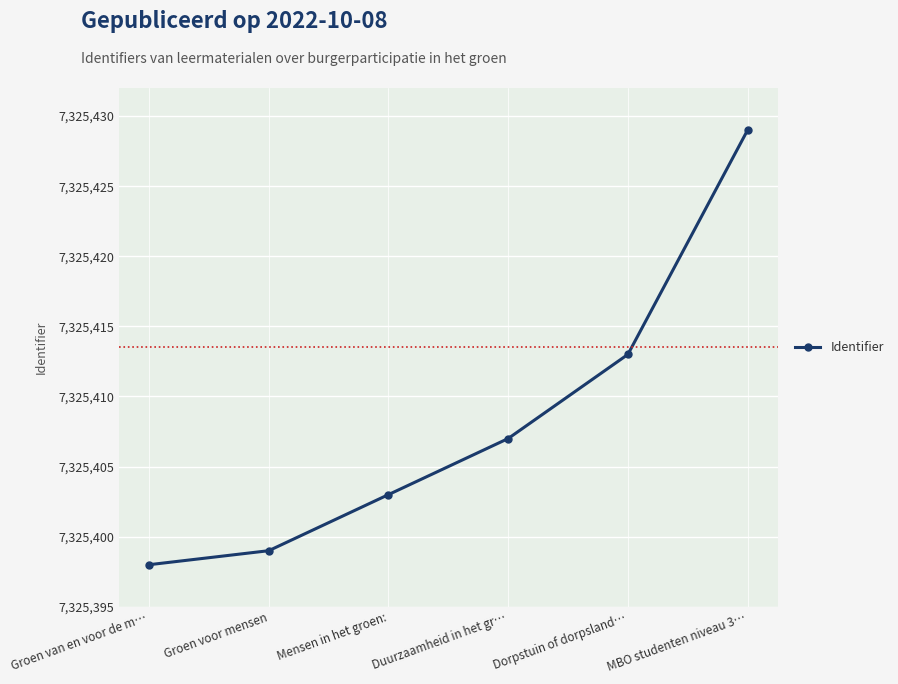

Which label corresponds to the largest value in the chart?

MBO studenten niveau 3…